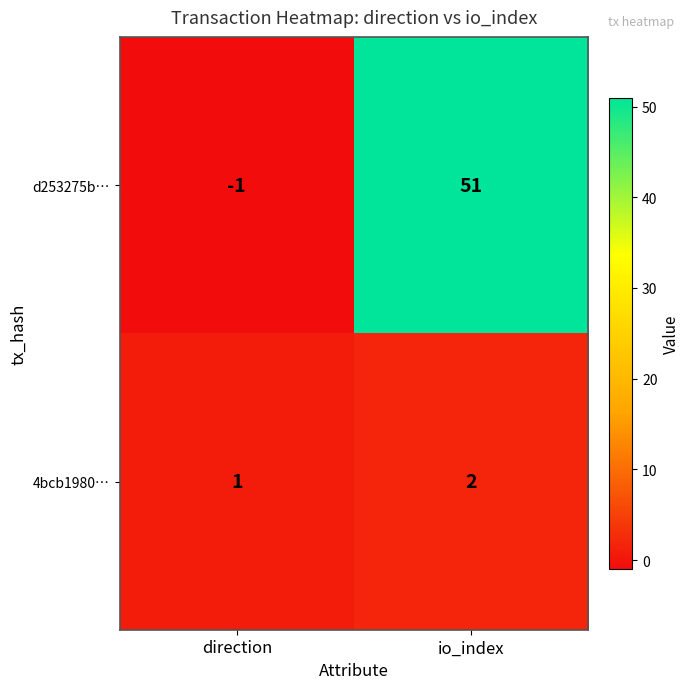

Rank the series at io_index from highest to lowest value.

d253275b…, 4bcb1980…